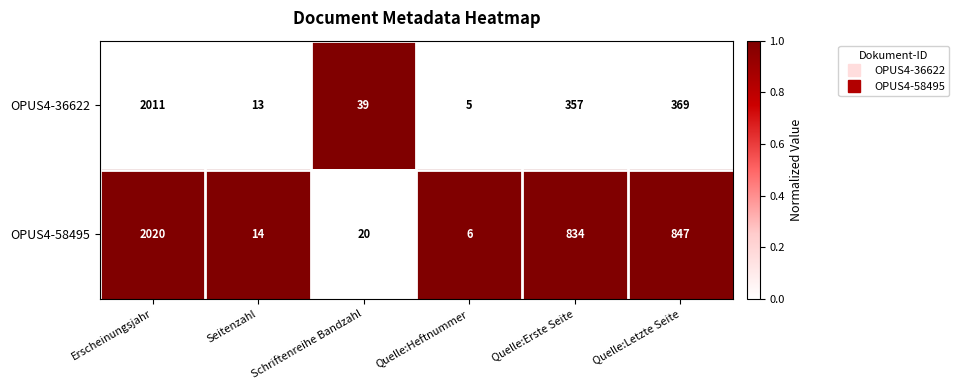

Which category has the lowest value in the OPUS4-58495 series?

Quelle:Heftnummer